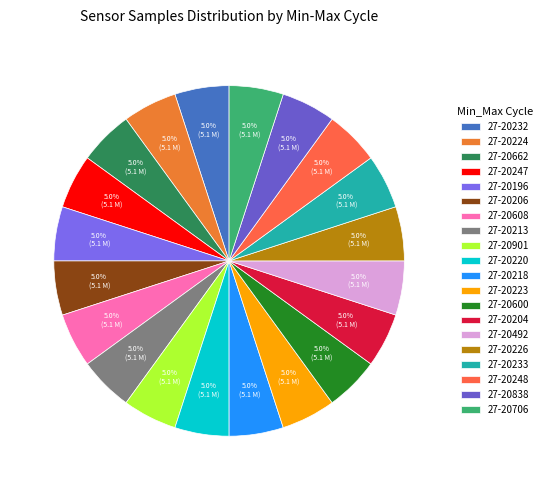

Rank the categories by value from highest to lowest.

27-20247, 27-20232, 27-20224, 27-20204, 27-20706, 27-20206, 27-20220, 27-20608, 27-20196, 27-20223, 27-20492, 27-20248, 27-20218, 27-20600, 27-20233, 27-20838, 27-20226, 27-20213, 27-20901, 27-20662